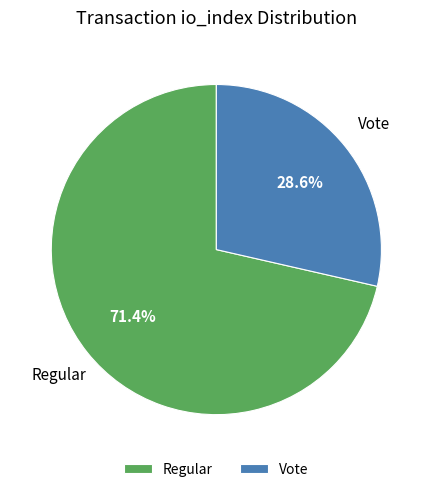

Which category has the smallest portion of the pie?

Vote